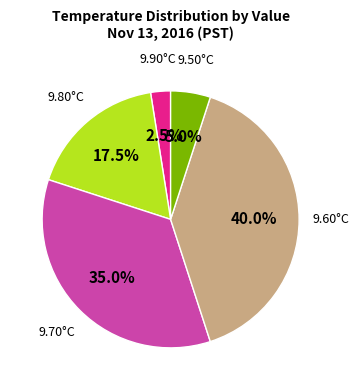

Is there any slice that represents more than half of the pie?

No